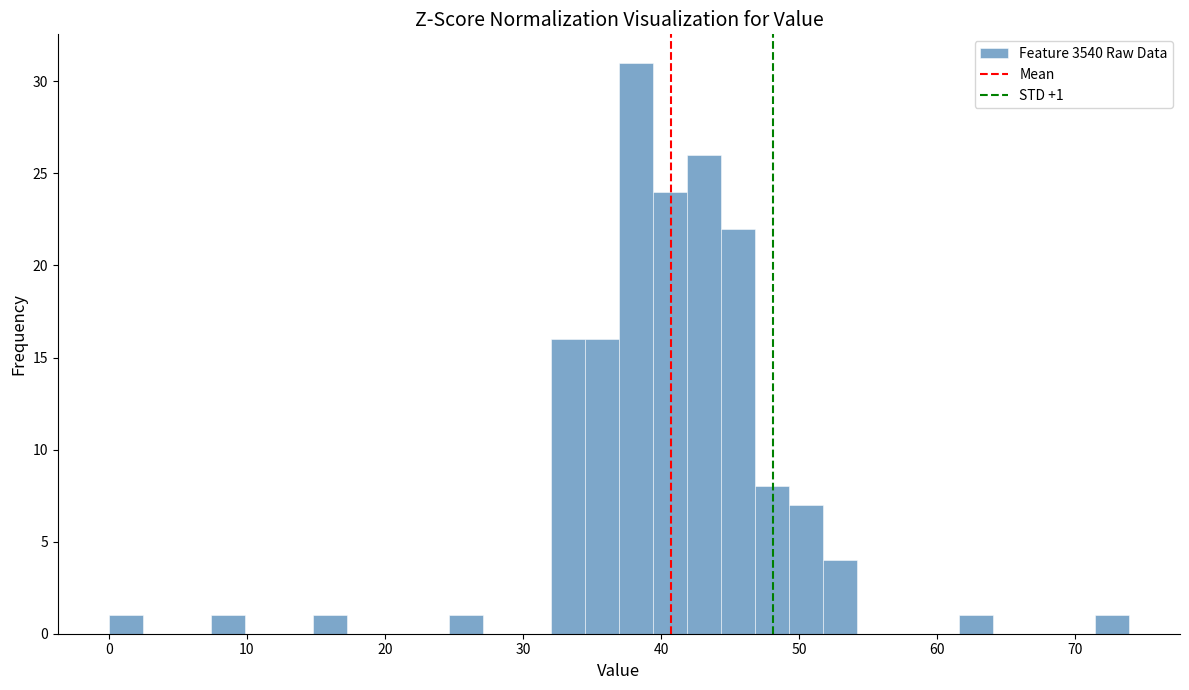

Around what value on the x-axis is the tallest bar? Give the approximate position of its centre, as read against the axis.

38